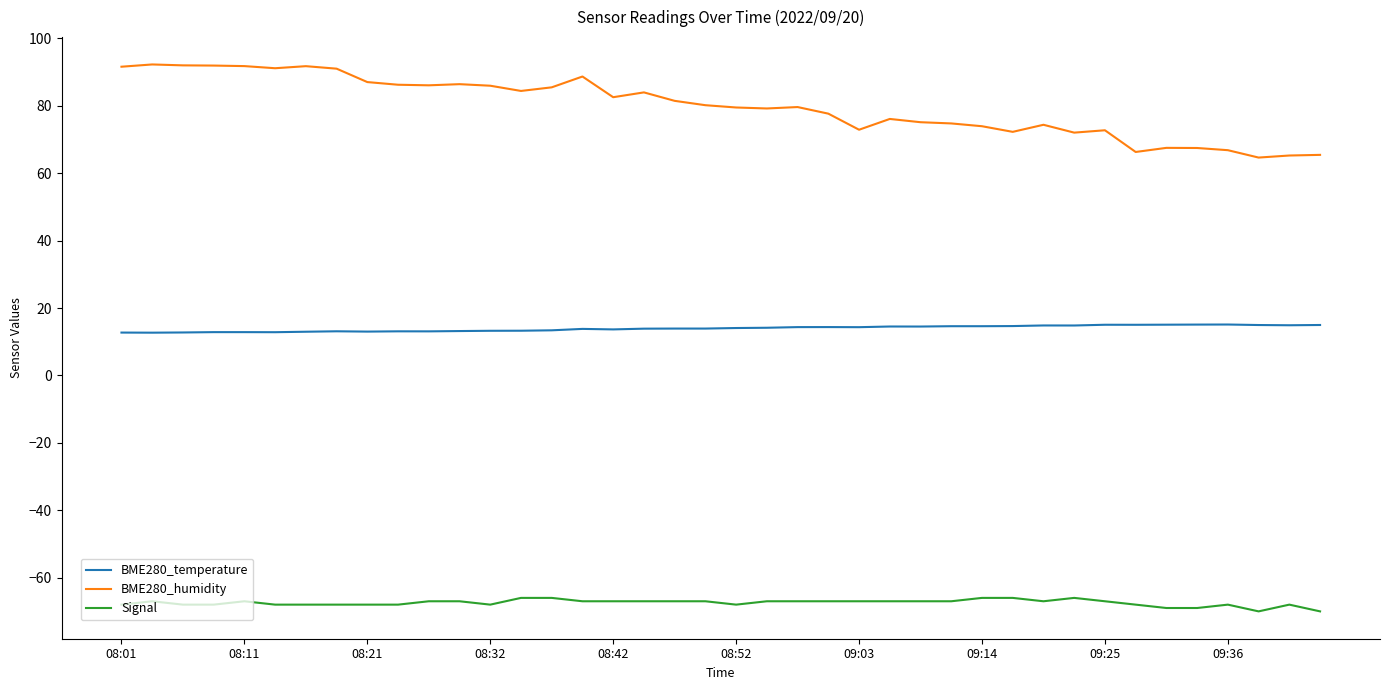

Rank the series by their average value, from lowest to highest.

Signal, BME280_temperature, BME280_humidity